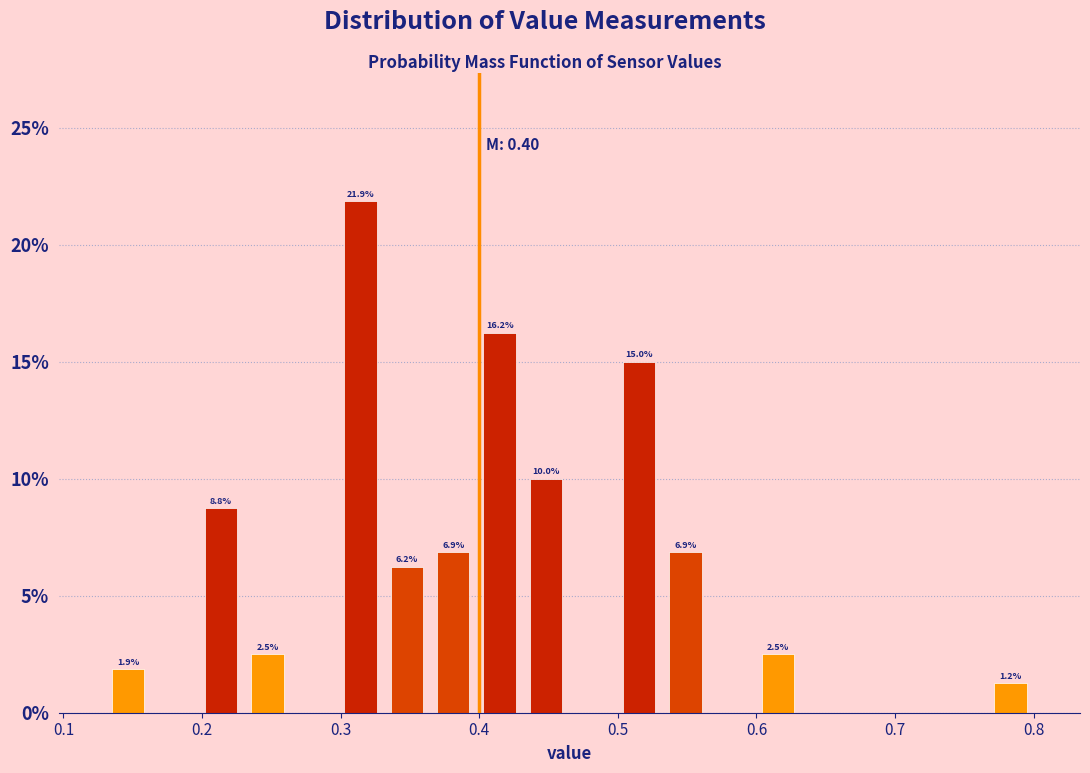

Read against the x-axis, roughly where is the centre of the tallest bar?

0.31